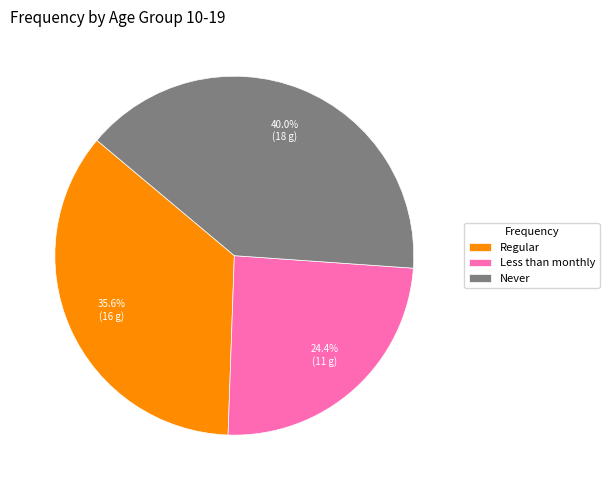

How many slices are in this pie chart?

3